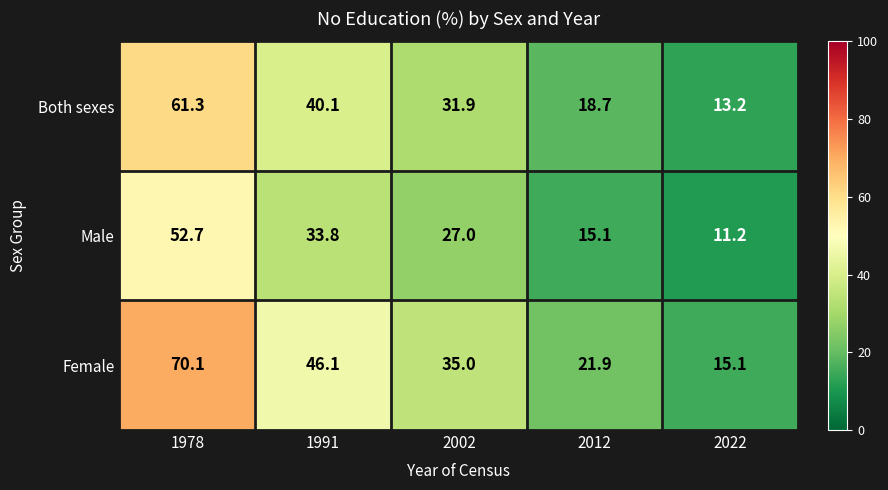

What is the total value across all series at 1978?

184.1